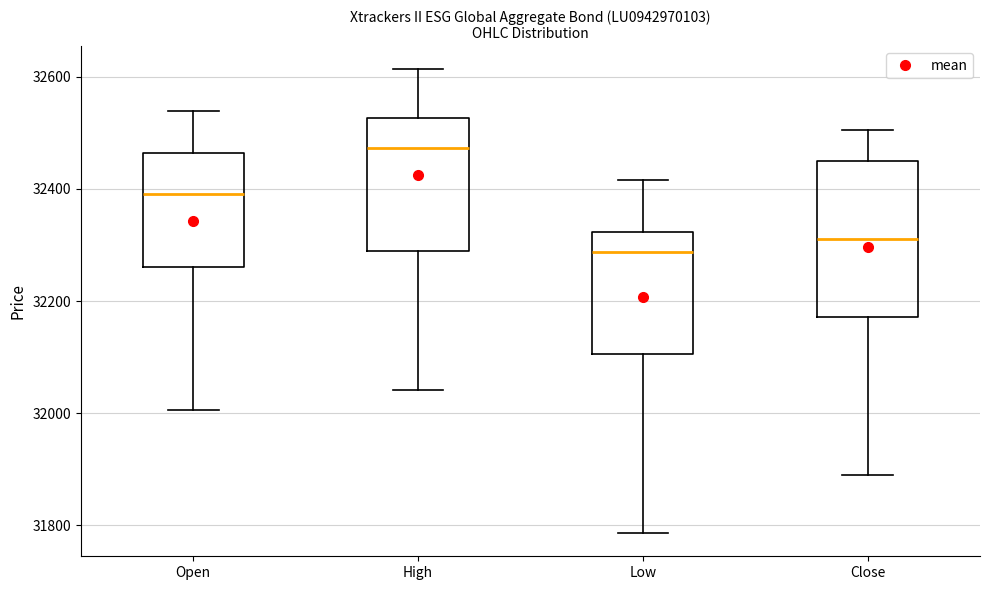

Which box's median line is the highest?

High